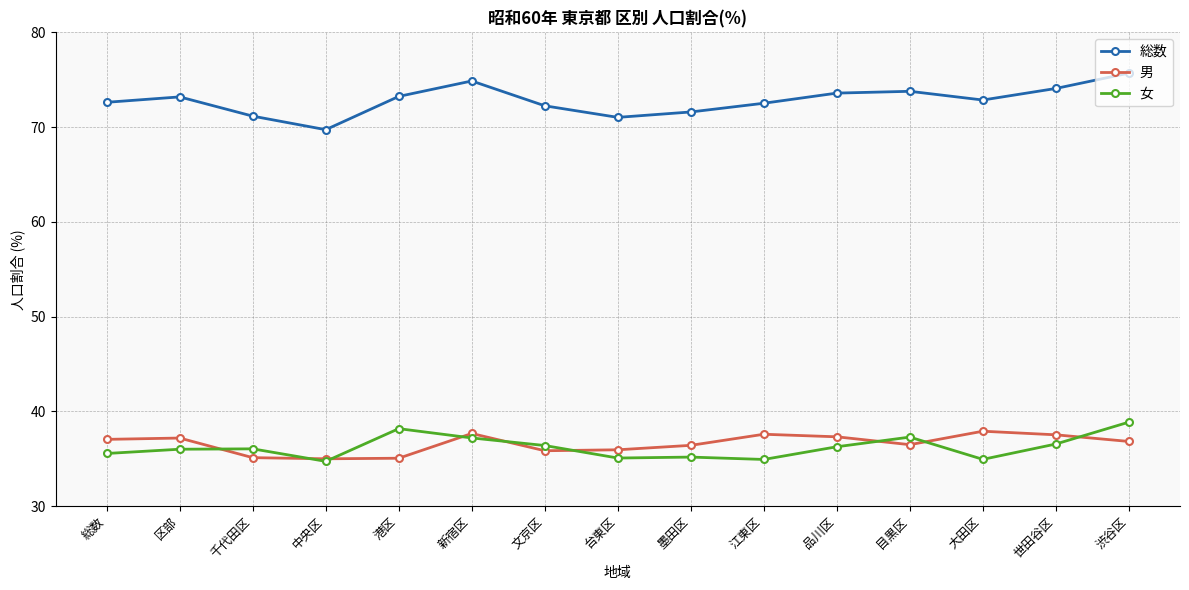

What is the label of the 12th point from the right?

中央区